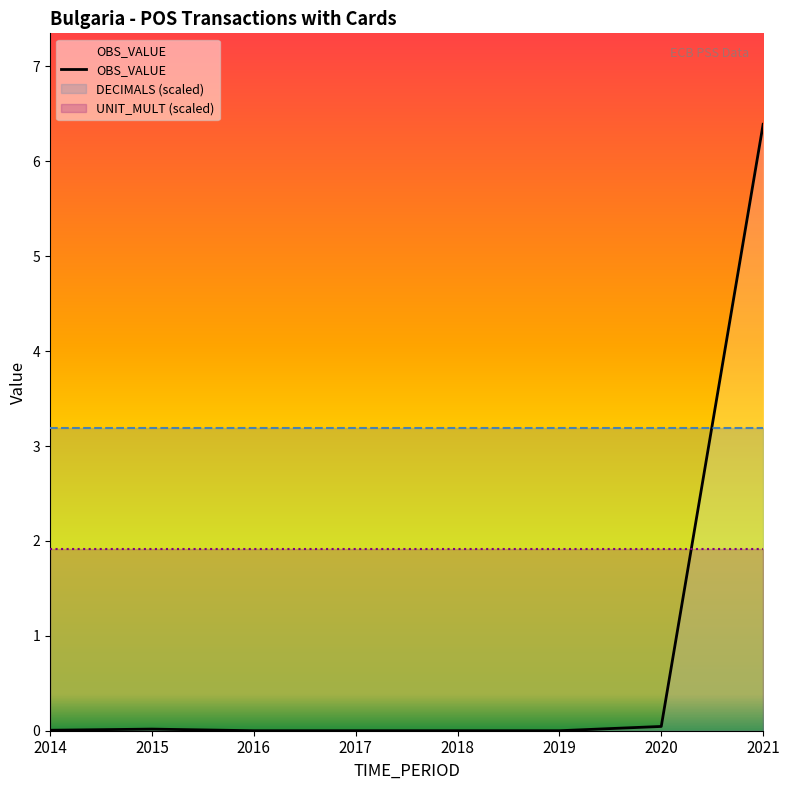

How many points are higher than both their immediate neighbors (excluding endpoints)?

1